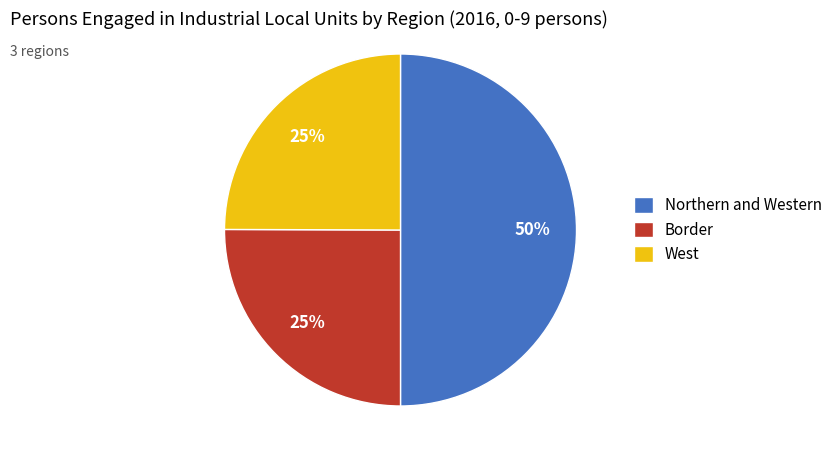

True or false: West accounts for 12% of the total.

False